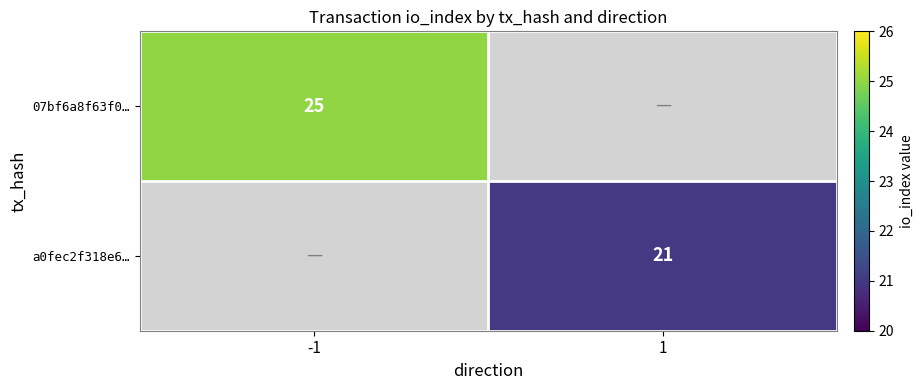

Between 1 and -1, which is larger?

-1